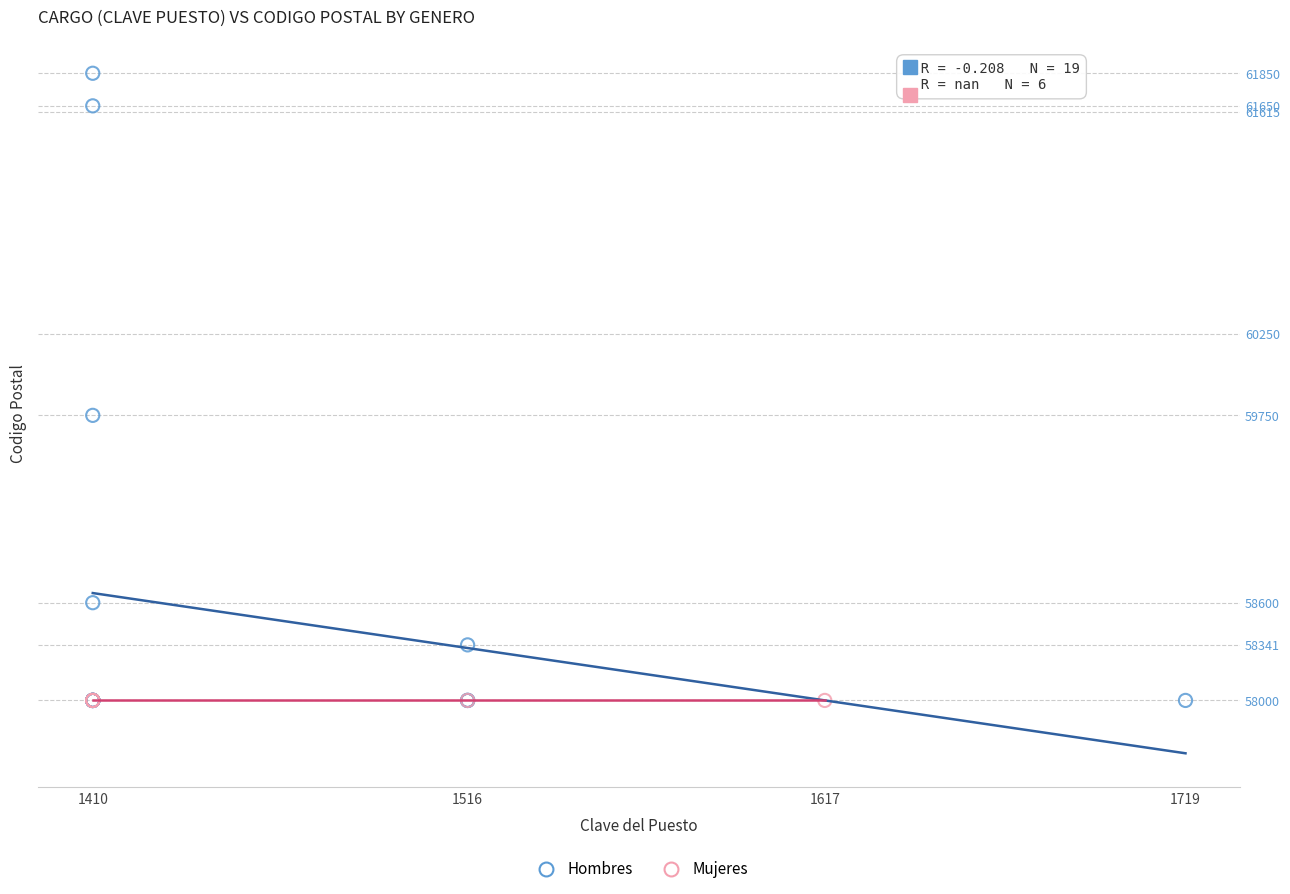

Which series reaches the maximum Y coordinate?

Hombres